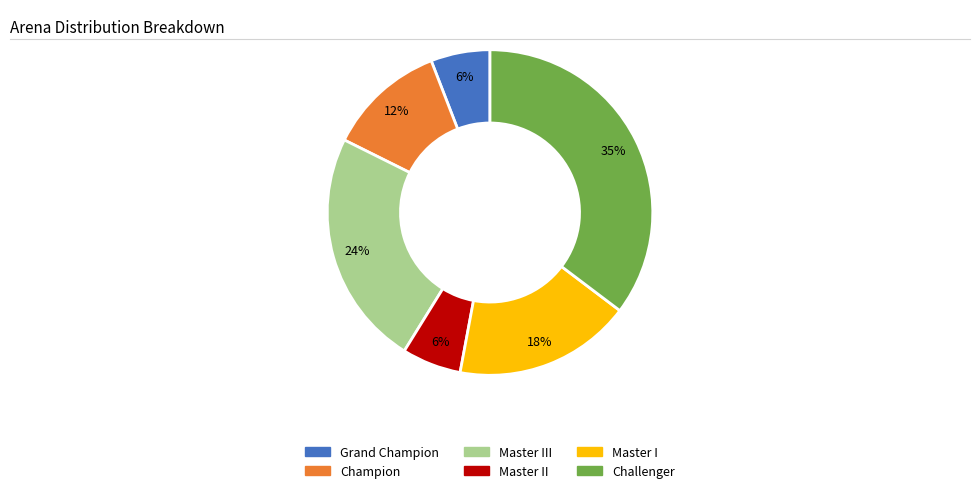

The Challenger slice represents 42% of the pie. True or false?

False